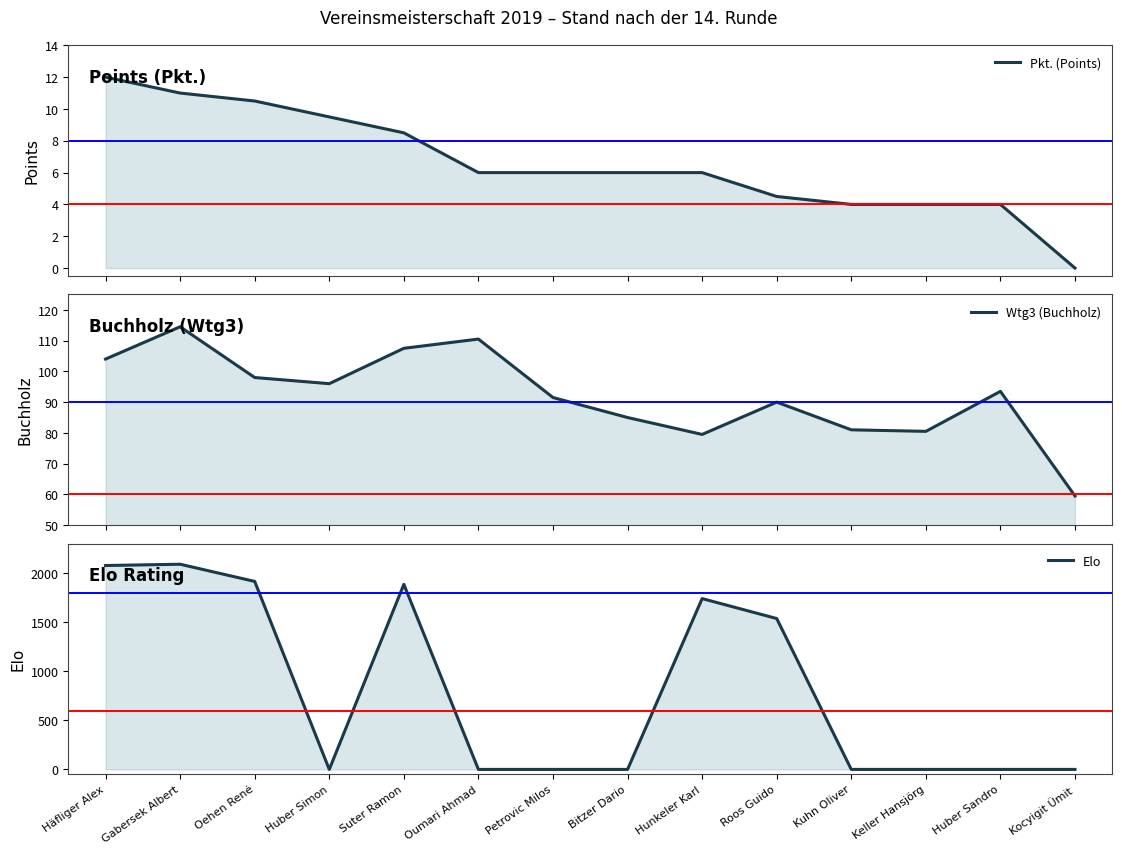

Reading left to right, transcribe all the data shown in this chart.

Pkt. (Points): Häfliger Alex=12.0	Gabersek Albert=11.0	Oehen René=10.5	Huber Simon=9.5	Suter Ramon=8.5	Oumari Ahmad=6.0	Petrovic Milos=6.0	Bitzer Dario=6.0	Hunkeler Karl=6.0	Roos Guido=4.5	Kuhn OIiver=4.0	Keller Hansjörg=4.0	Huber Sandro=4.0	Kocyigit Ümit=0.0
Wtg3 (Buchholz): Häfliger Alex=104.0	Gabersek Albert=114.5	Oehen René=98.0	Huber Simon=96.0	Suter Ramon=107.5	Oumari Ahmad=110.5	Petrovic Milos=91.5	Bitzer Dario=85.0	Hunkeler Karl=79.5	Roos Guido=90.0	Kuhn OIiver=81.0	Keller Hansjörg=80.5	Huber Sandro=93.5	Kocyigit Ümit=59.5
Elo: Häfliger Alex=2077.0	Gabersek Albert=2090.0	Oehen René=1915.0	Huber Simon=0.0	Suter Ramon=1885.0	Oumari Ahmad=0.0	Petrovic Milos=0.0	Bitzer Dario=0.0	Hunkeler Karl=1740.0	Roos Guido=1537.0	Kuhn OIiver=0.0	Keller Hansjörg=0.0	Huber Sandro=0.0	Kocyigit Ümit=0.0